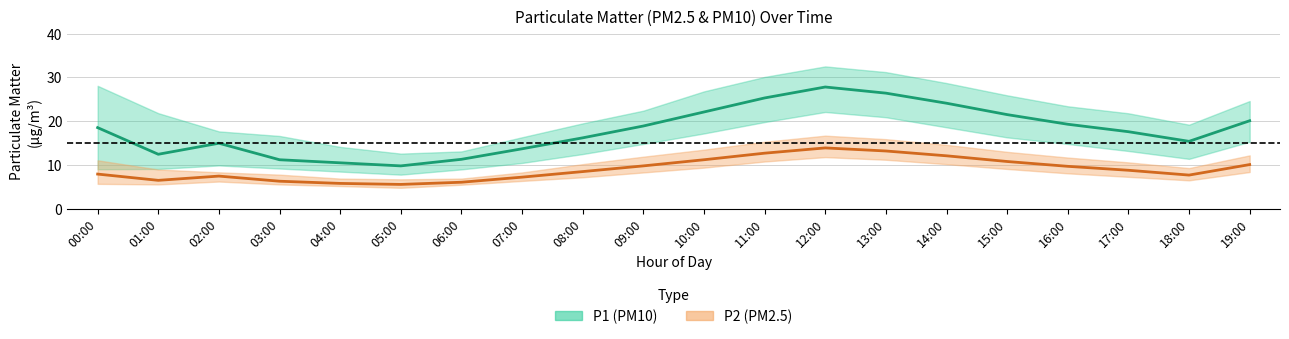

How many lines are shown in the chart?

2